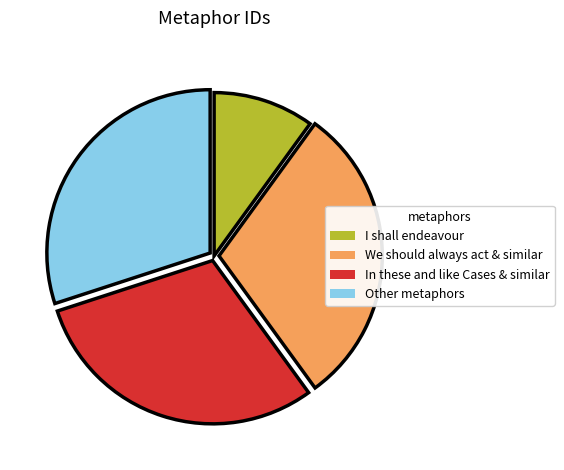

Count the number of slices in the pie.

4